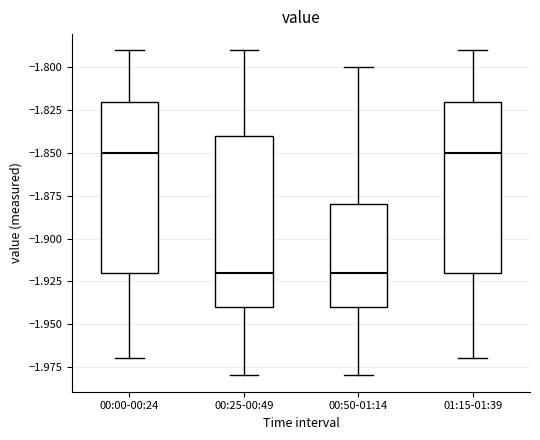

Where is the upper edge of the box for 00:25-00:49 on the y-axis? The values are not printed on the chart, so give them approximately, as read against the axis.

-1.84